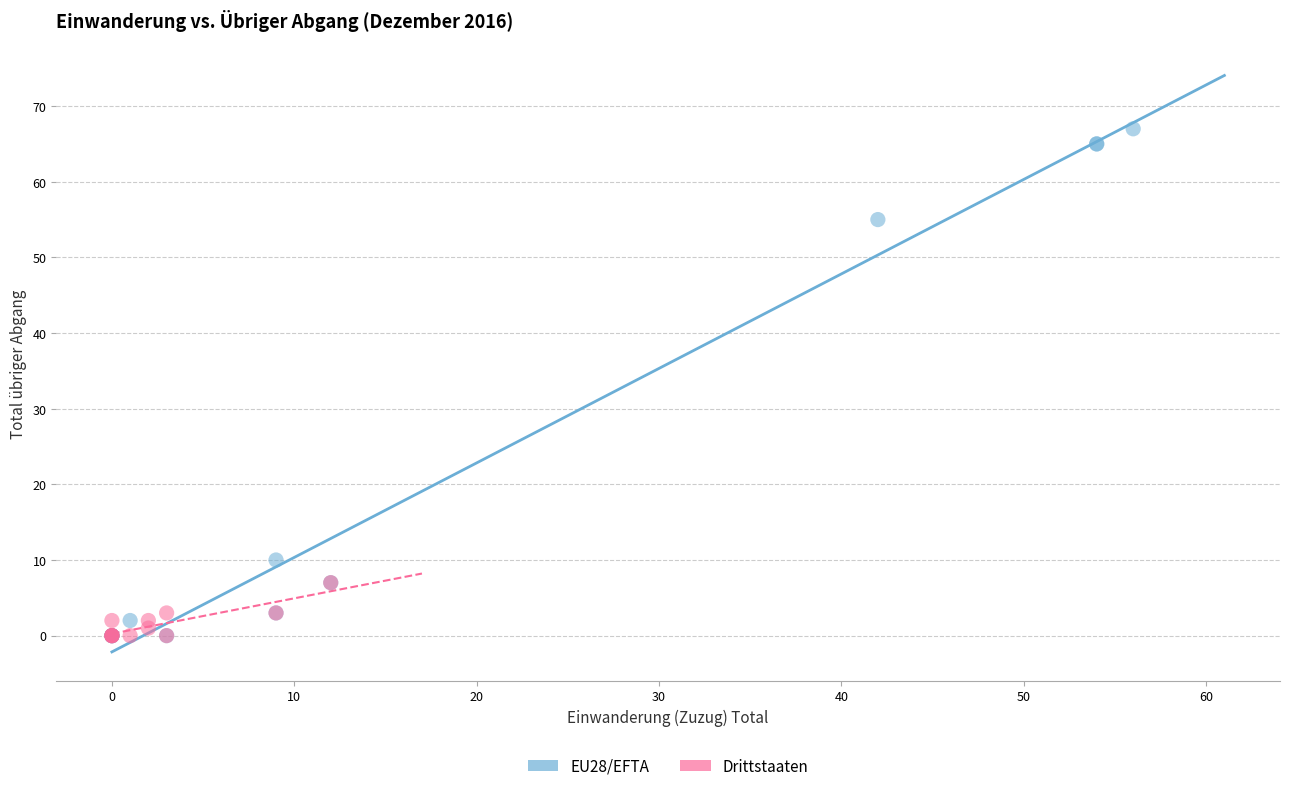

Which series contains the highest Y value?

EU28/EFTA